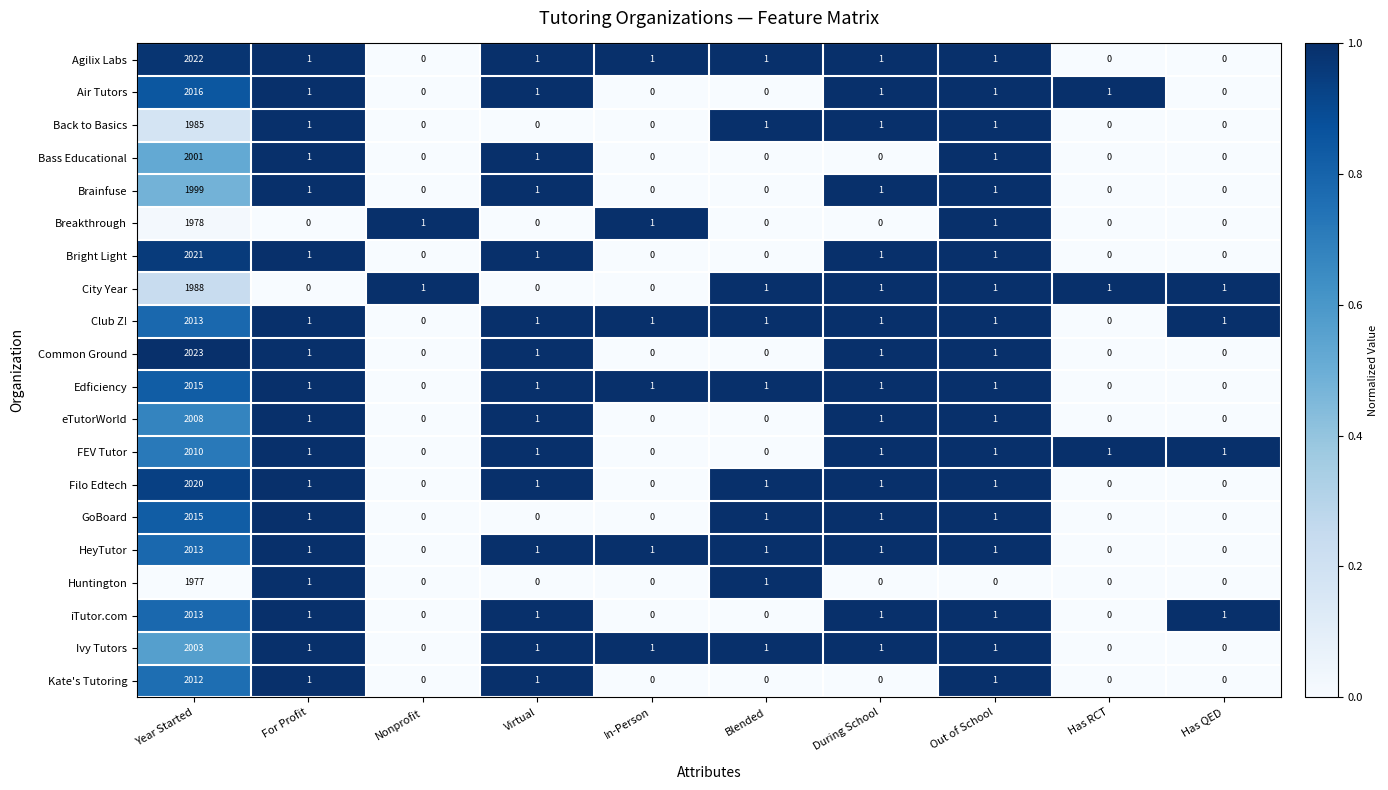

What is the total value across all series at For Profit?

18